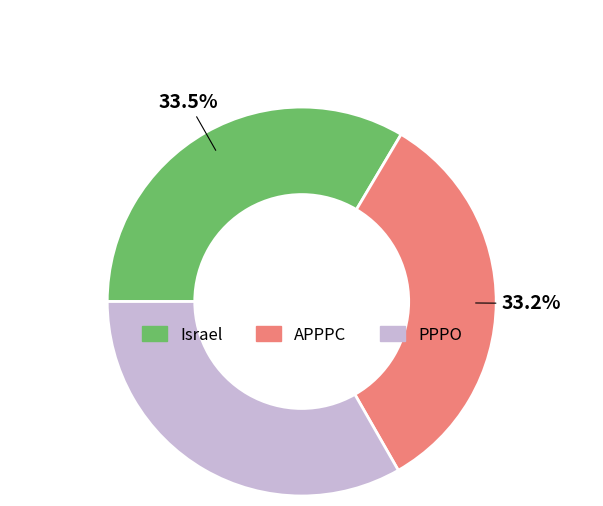

What is the ratio of the value at PPPO to the value at APPPC?

1.0